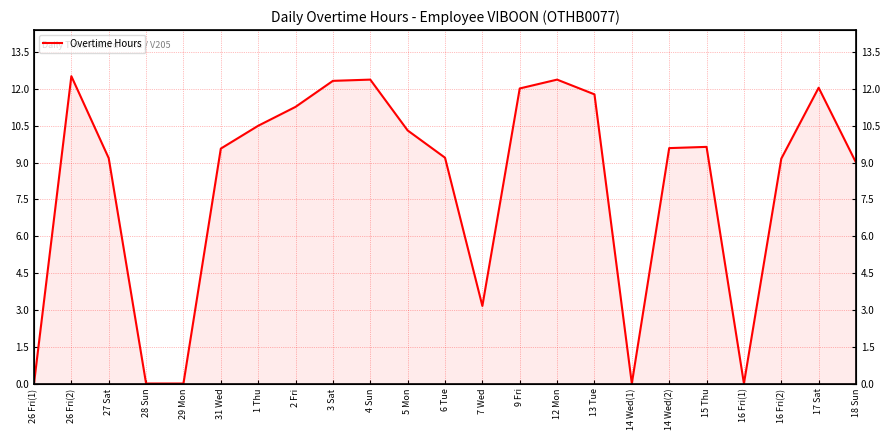

What is the difference between the maximum and minimum values?

12.5